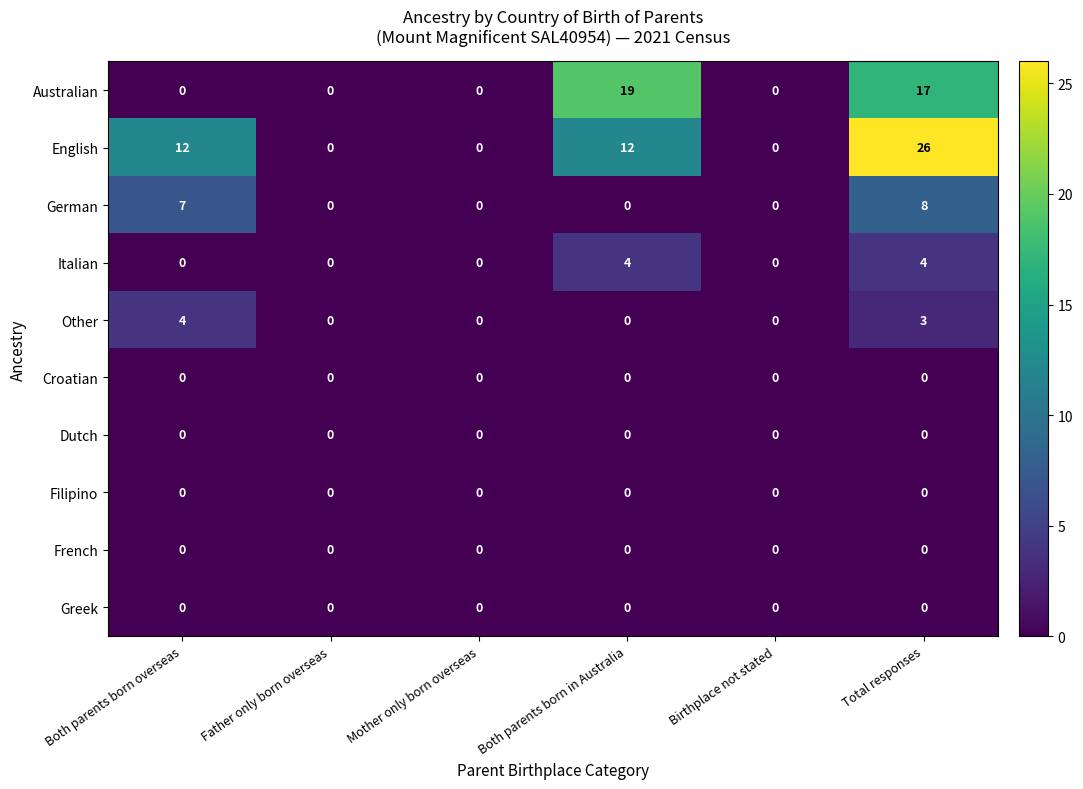

What is the difference between the second highest and minimum values in the German series?

7